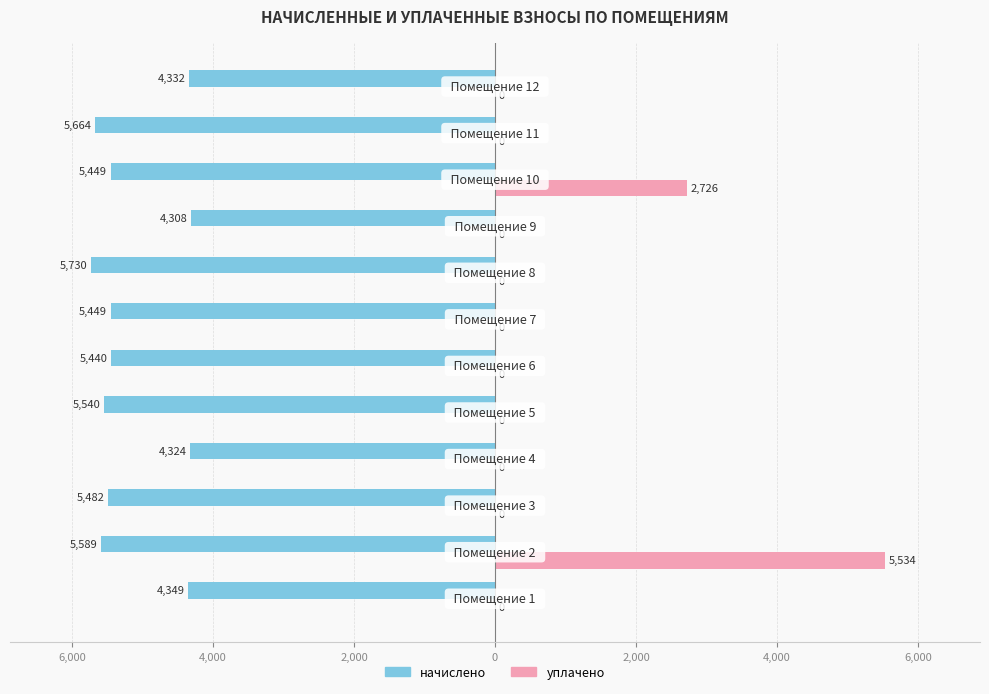

What are all the series names shown in the legend?

начислено, уплачено